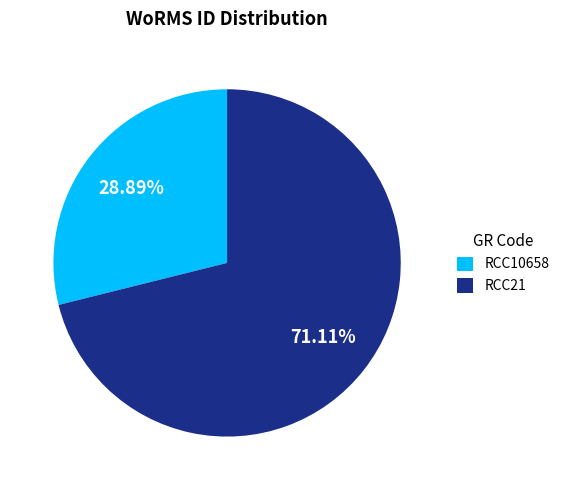

Is there any slice that represents more than half of the pie?

Yes